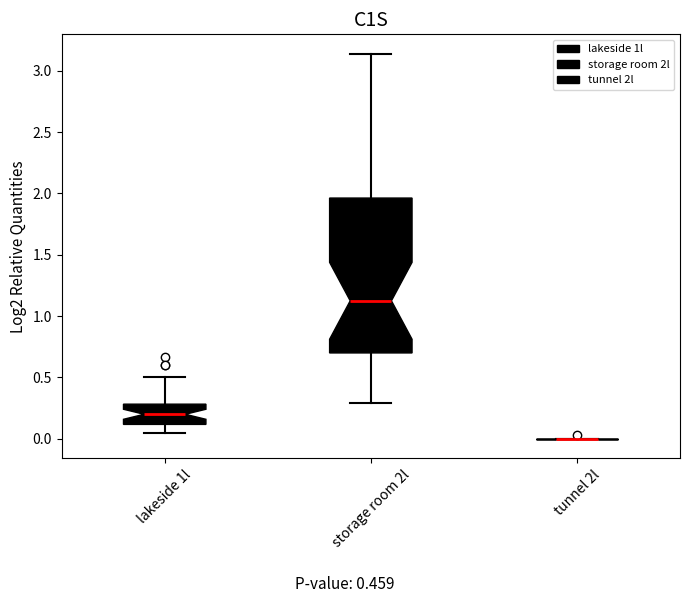

Reading left to right, transcribe this box plot: for each box, give where its median line is, the range the box spans, and where its two whiskers end, as read against the y-axis. The values are not printed on the chart, so give them approximately, as read against the axis.

lakeside 1l: median 0.20, box 0.10 to 0.30, whiskers 0.05 to 0.50
storage room 2l: median 1.15, box 0.70 to 1.95, whiskers 0.30 to 3.15
tunnel 2l: box collapsed to a line at 0.00, whiskers 0.00 to 0.00